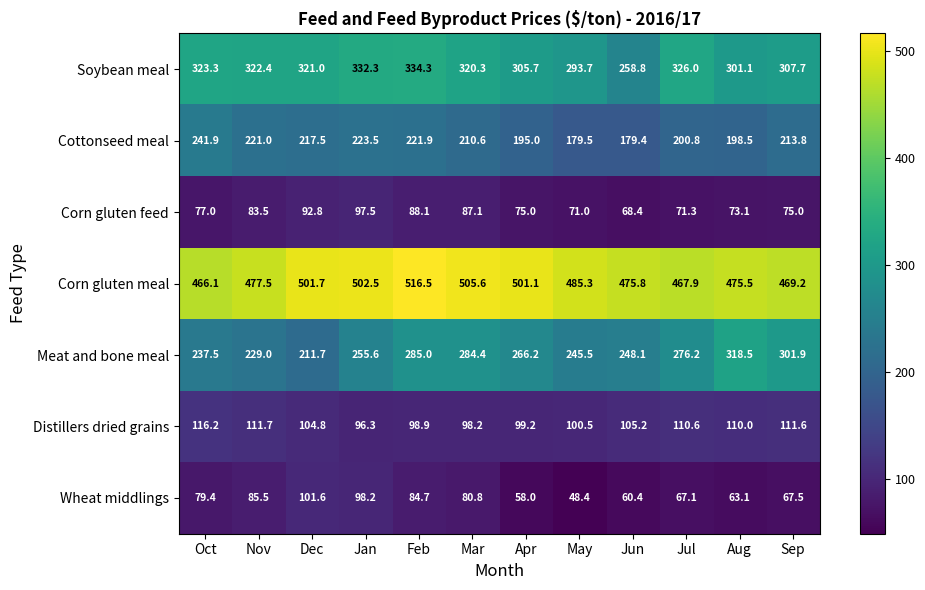

How many data points in Corn gluten meal are less than 485?

6